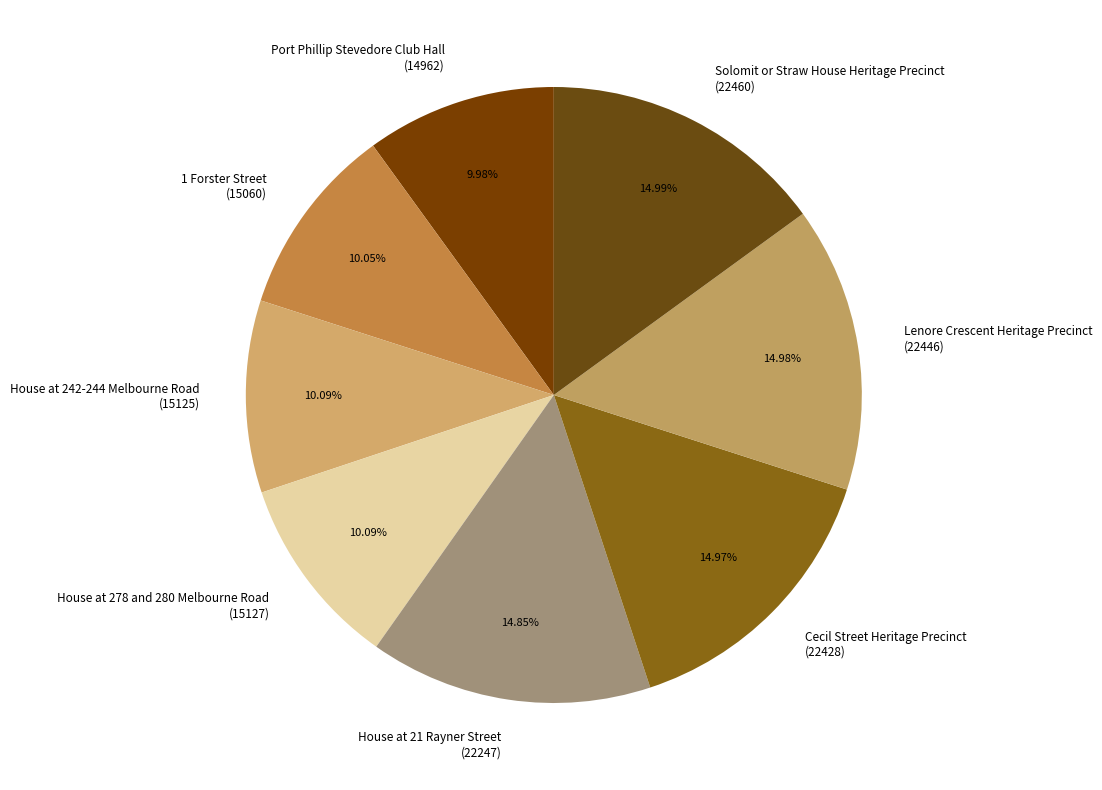

Does Port Phillip Stevedore Club Hall represent more than half of the total?

No